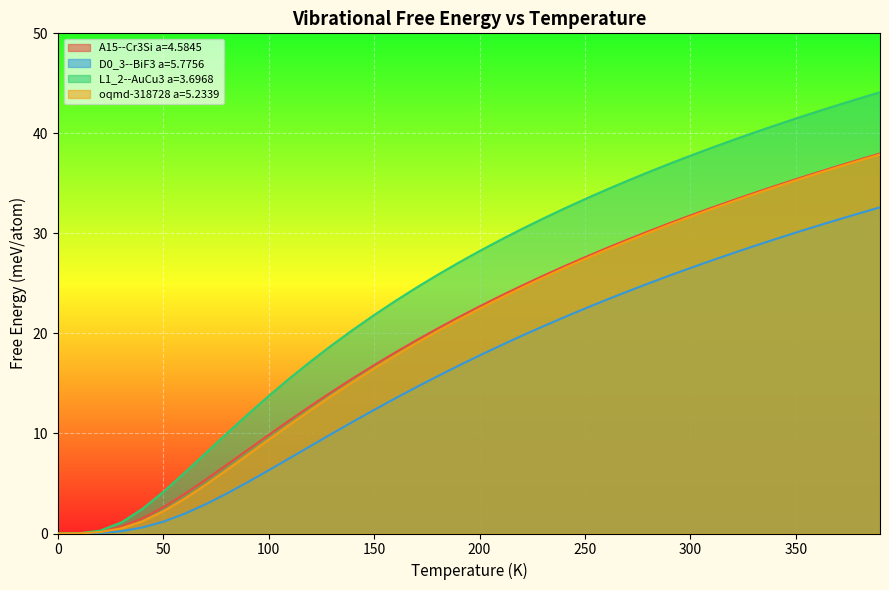

What is the highest value of the A15--Cr3Si a=4.5845 series?

38.0